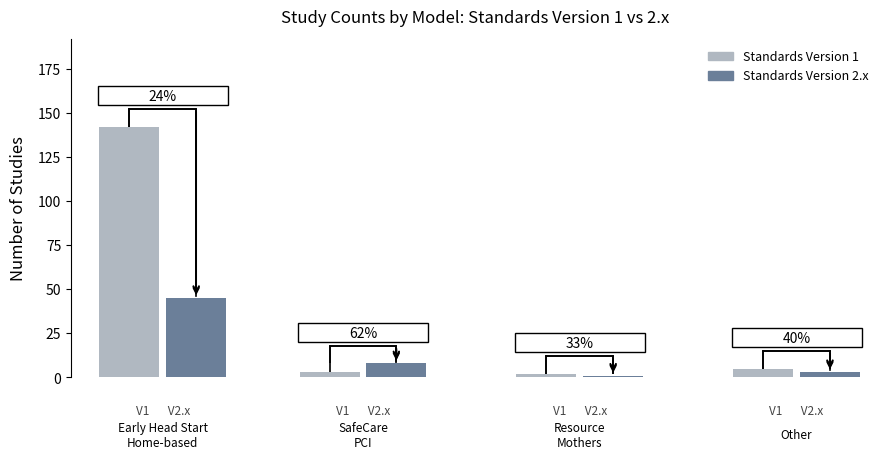

What is the maximum value for Standards Version 2.x?

45